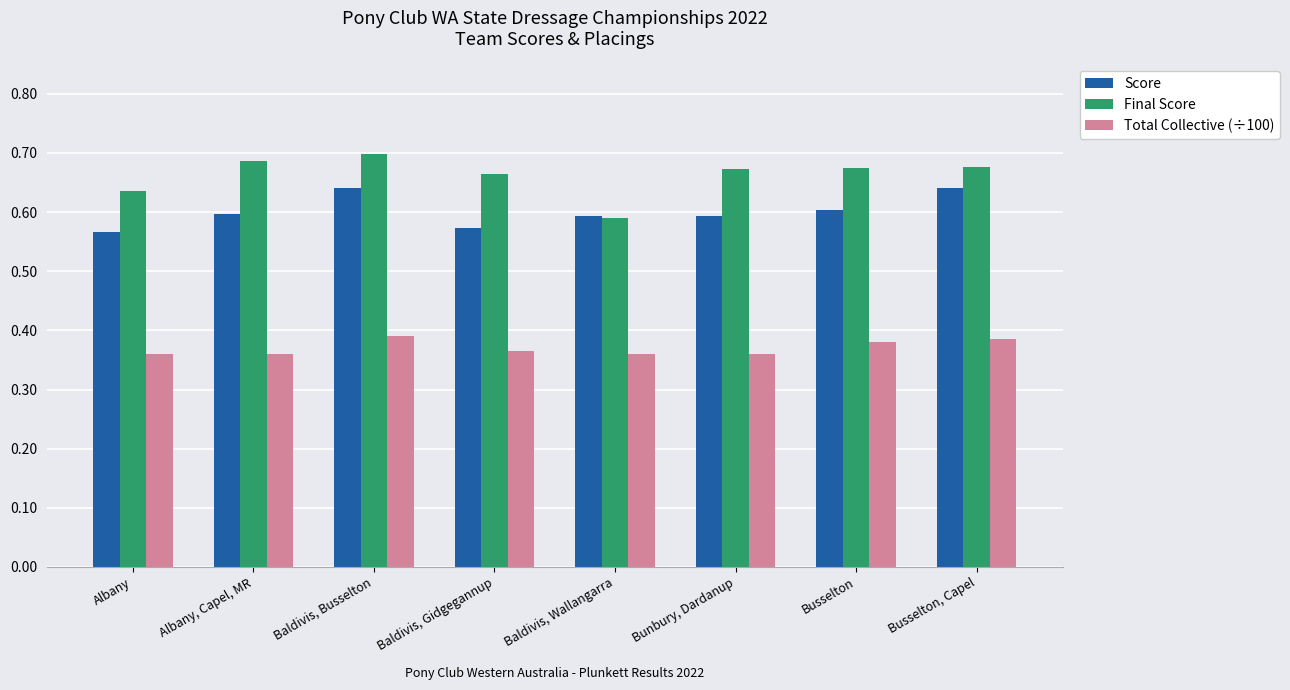

What are all the series names shown in the legend?

Score, Final Score, Total Collective (÷100)